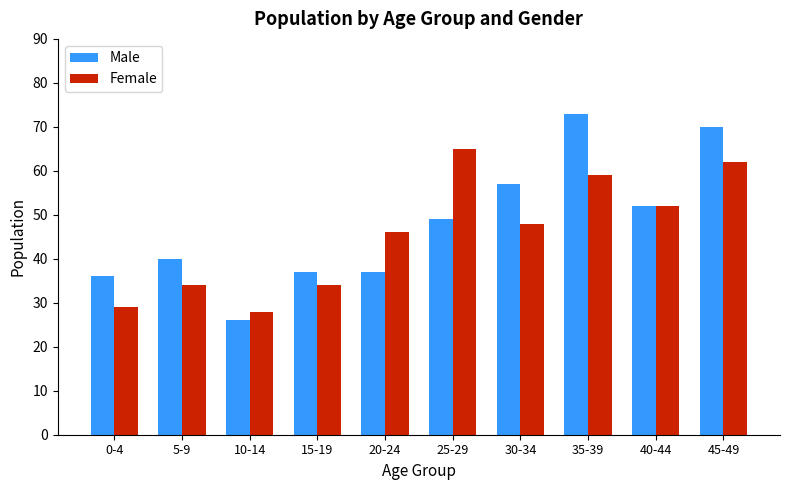

Is the value of Female at 40-44 greater than the value of Male at 5-9?

Yes